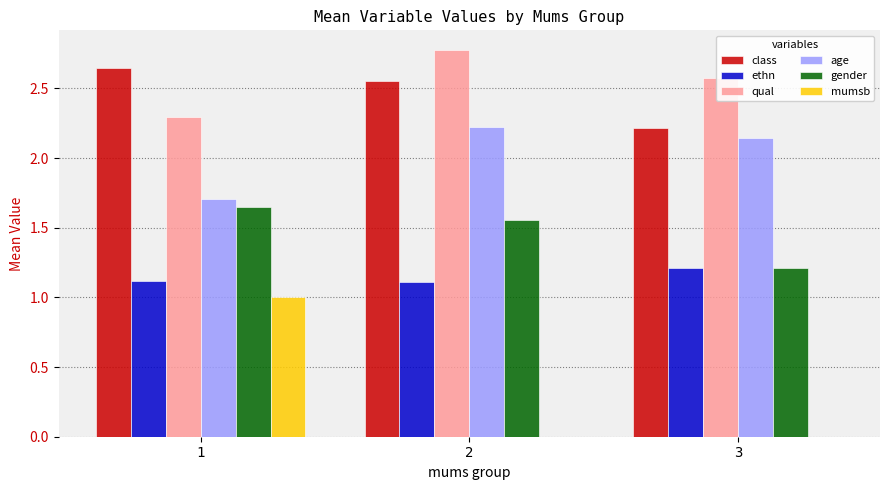

Is the value of mumsb at 1 greater than the value of gender at 1?

No